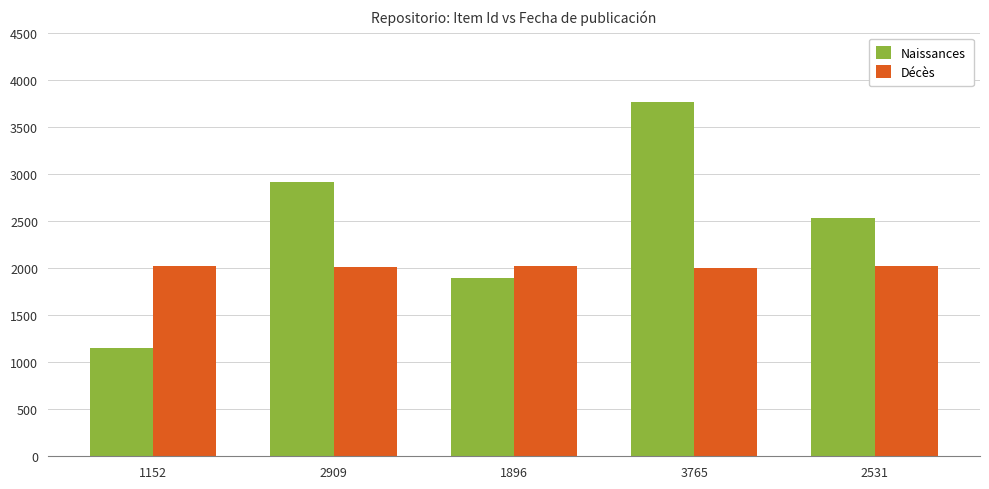

The Naissances series shows 1567 at 1152. True or false?

False